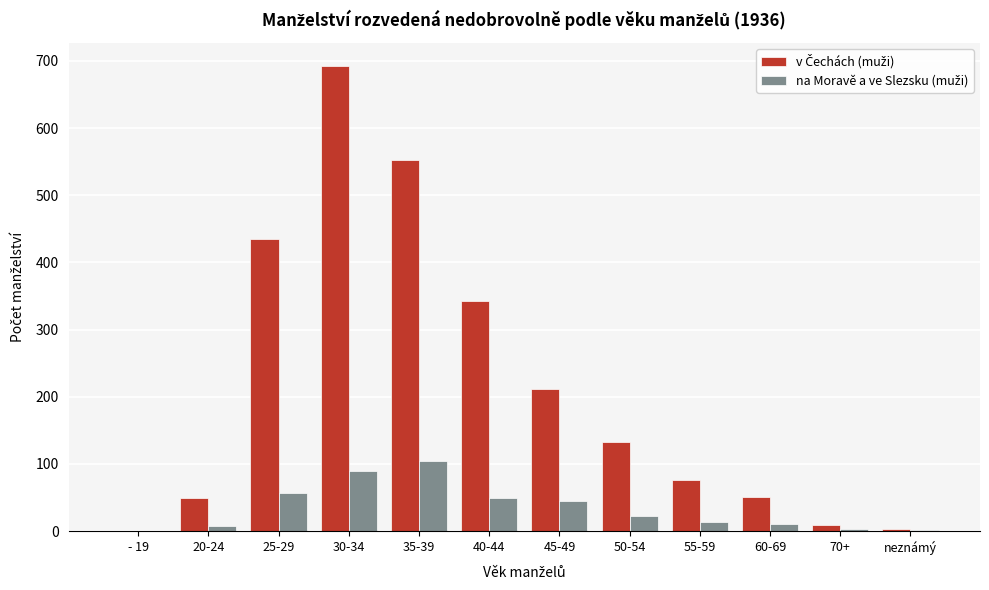

At which category is the sum across all series the highest?

30-34